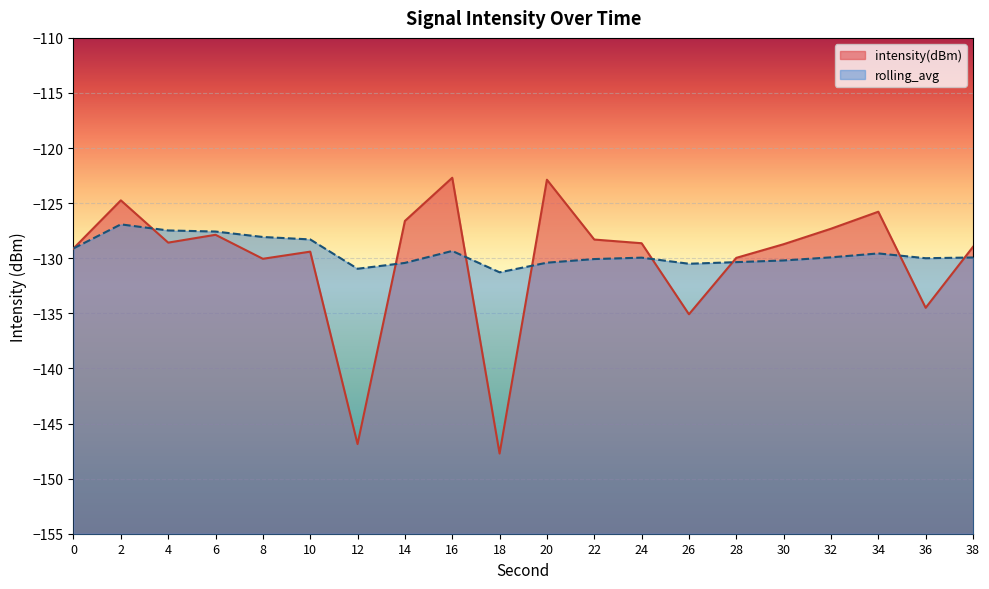

What is the sum of the rolling_avg values at 38 and 26?

-260.4